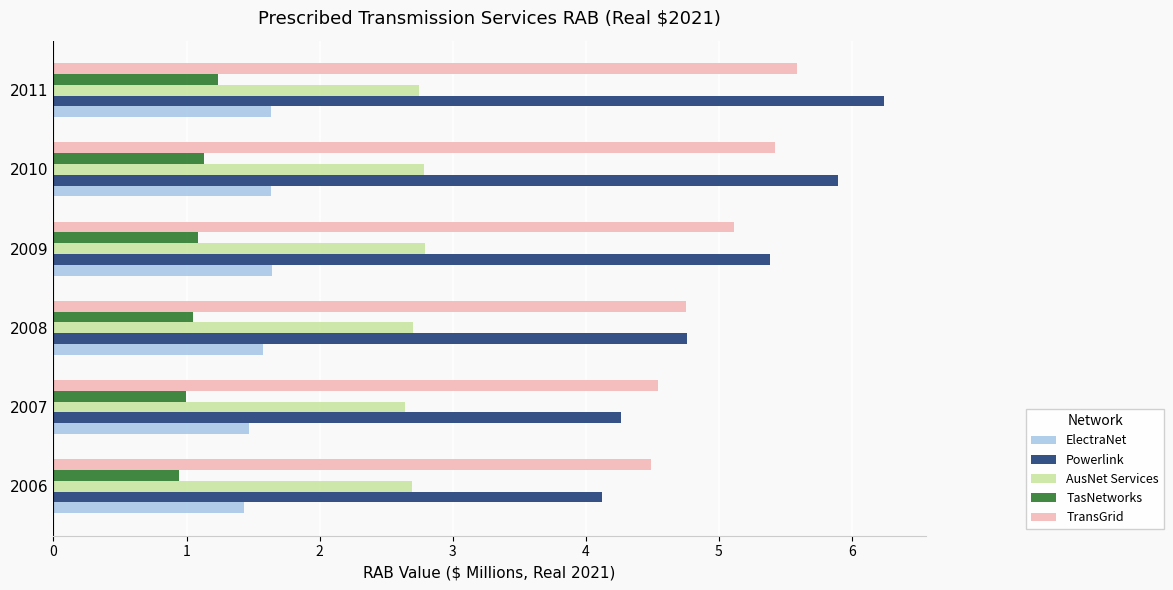

What is the sum of all AusNet Services values?

16.4